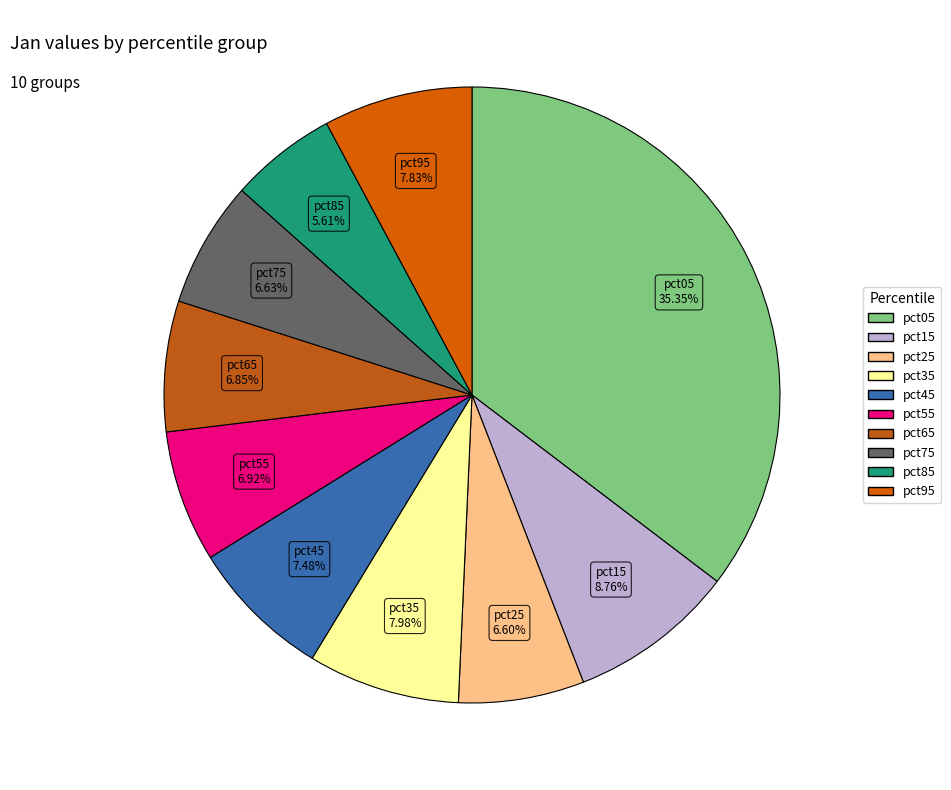

Is it true that pct95 is 8% of the pie?

True